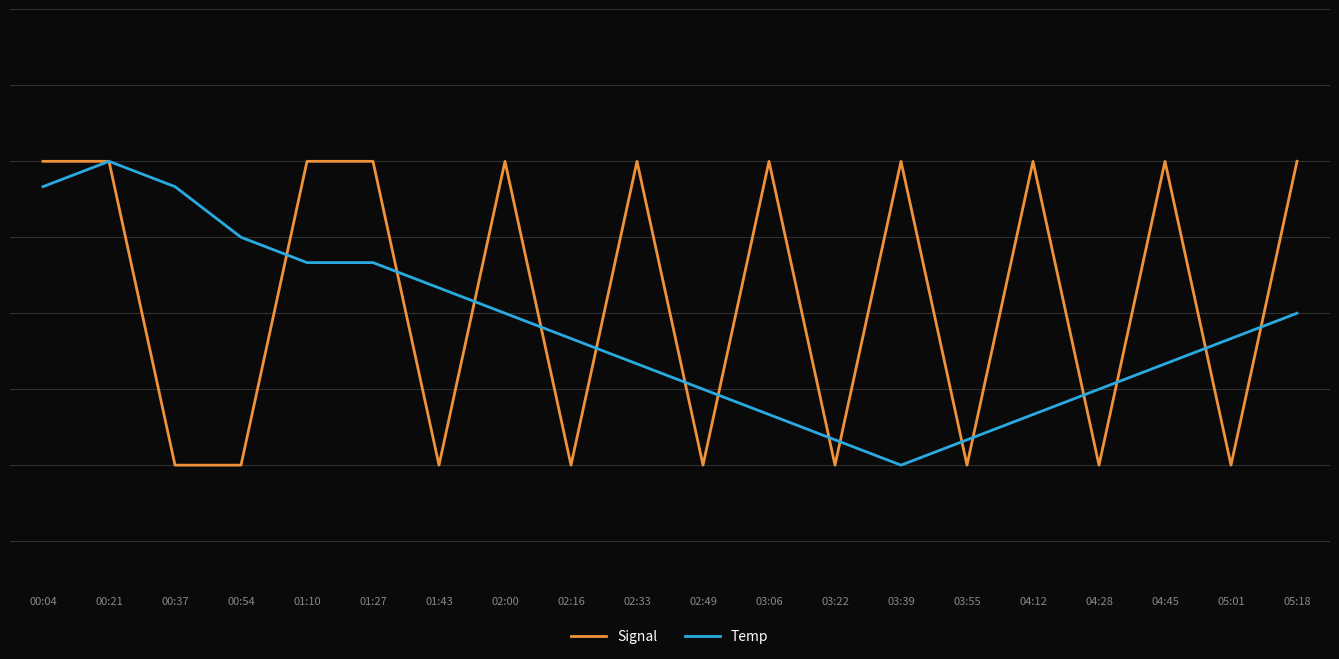

Is this an area chart (filled region under the line)?

No